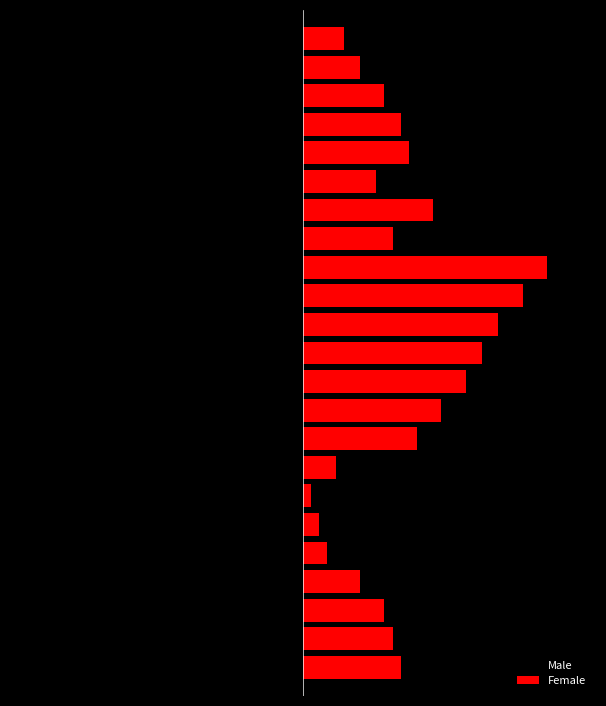

What is the sum of all Male values?

-263